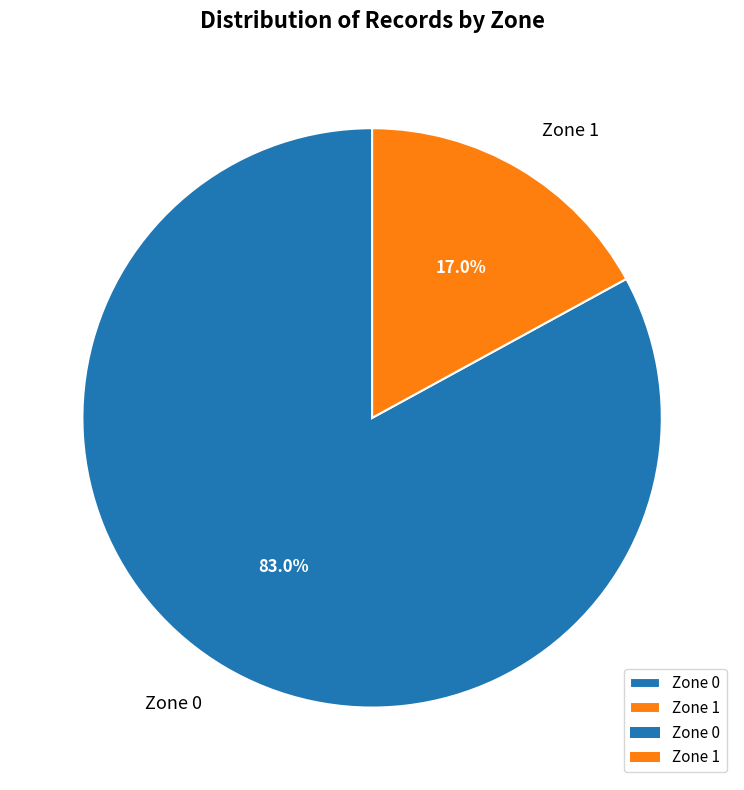

Does any single category account for the majority?

Yes